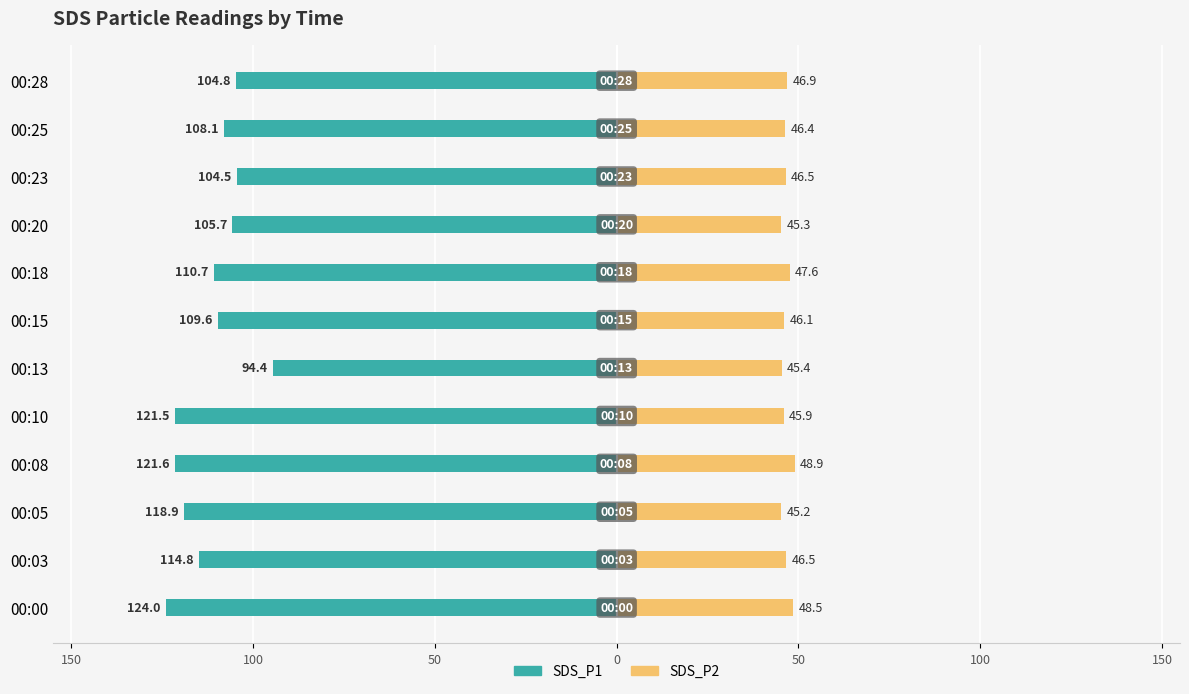

Does the chart contain any negative values?

Yes